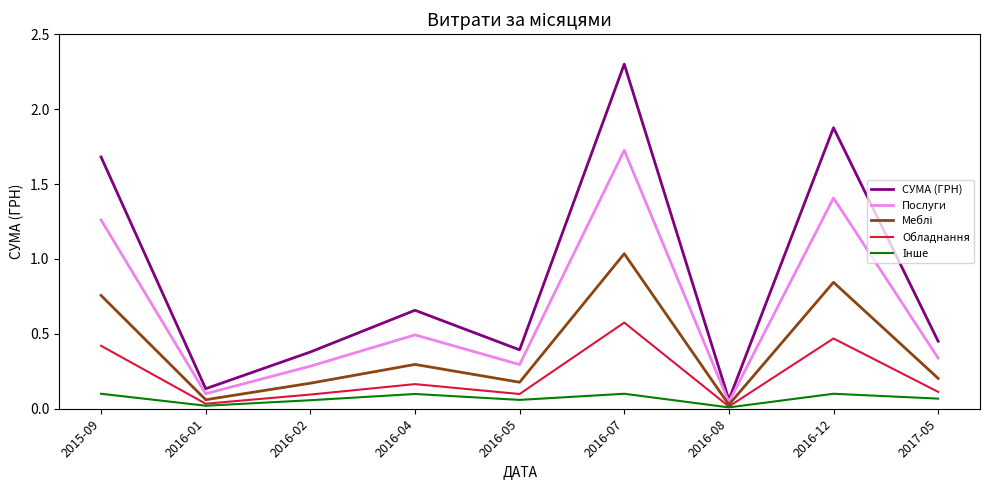

Which series has the widest spread of values?

СУМА (ГРН)